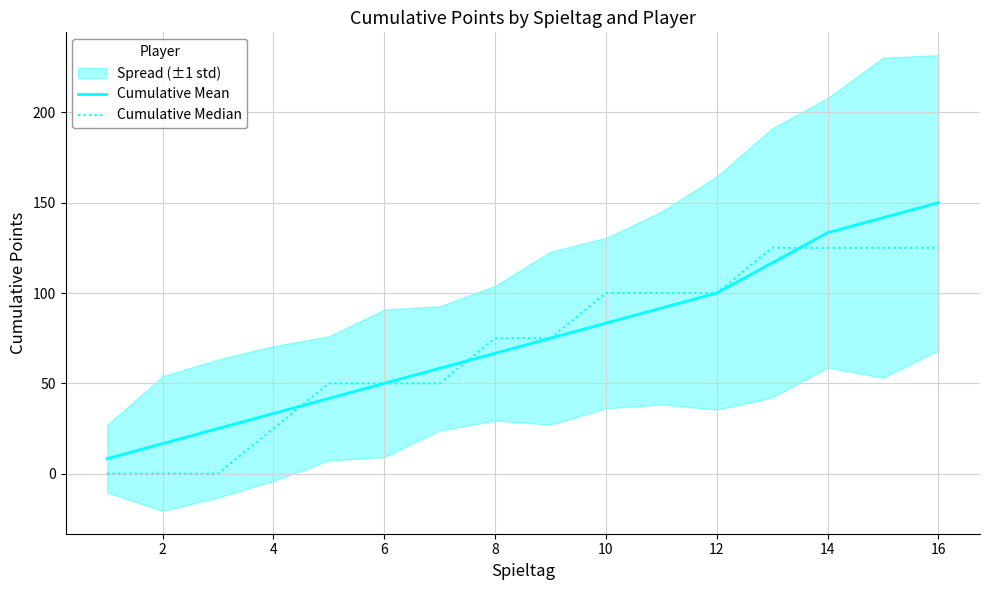

How many values in Cumulative Median are above zero?

13